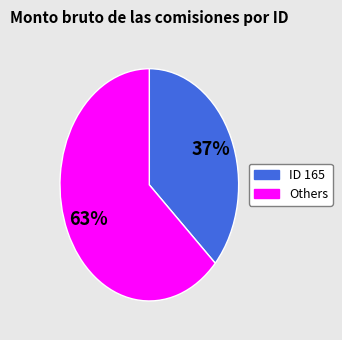

Does any single category account for the majority?

Yes